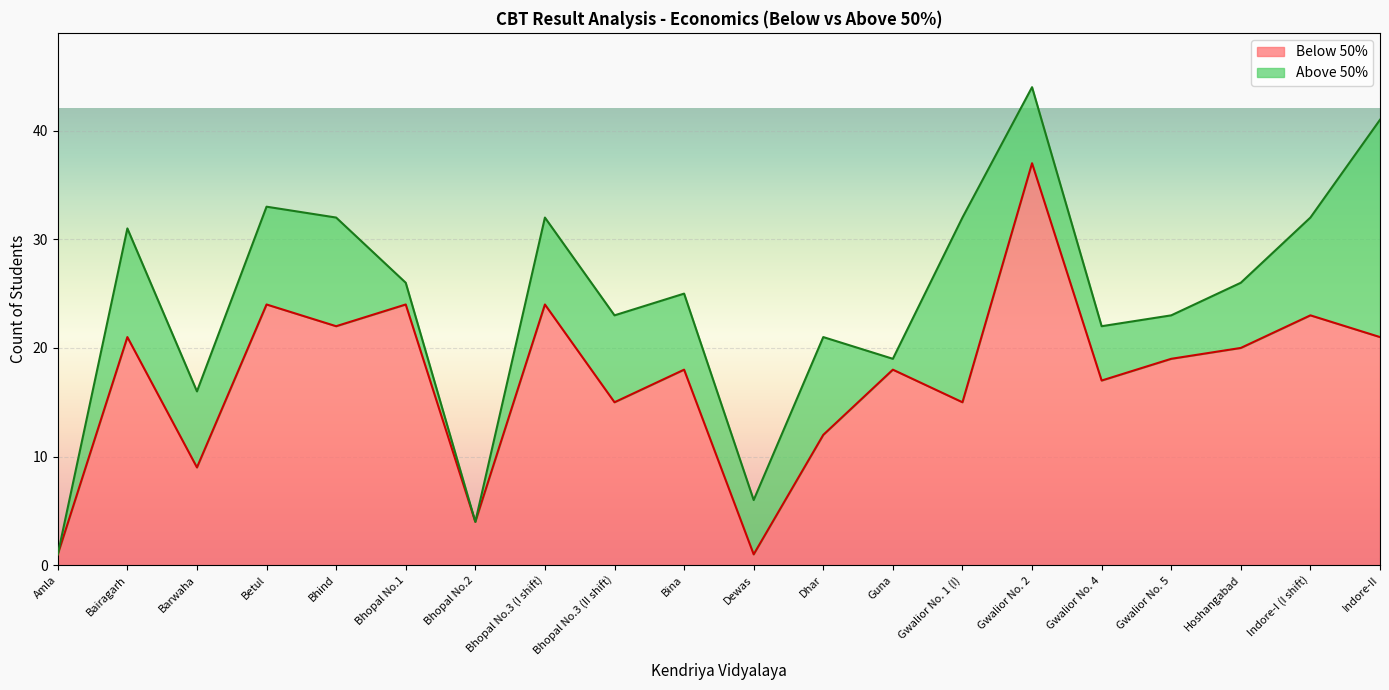

Reading left to right, what are all the values shown in this chart?

Amla=1	Bairagarh=21	Barwaha=9	Betul=24	Bhind=22	Bhopal No.1=24	Bhopal No.2=4	Bhopal No.3 (I shift)=24	Bhopal No.3 (II shift)=15	Bina=18	Dewas=1	Dhar=12	Guna=18	Gwalior No. 1 (I)=15	Gwalior No. 2=37	Gwalior No. 4=17	Gwalior No. 5=19	Hoshangabad=20	Indore-I (I shift)=23	Indore-II=21